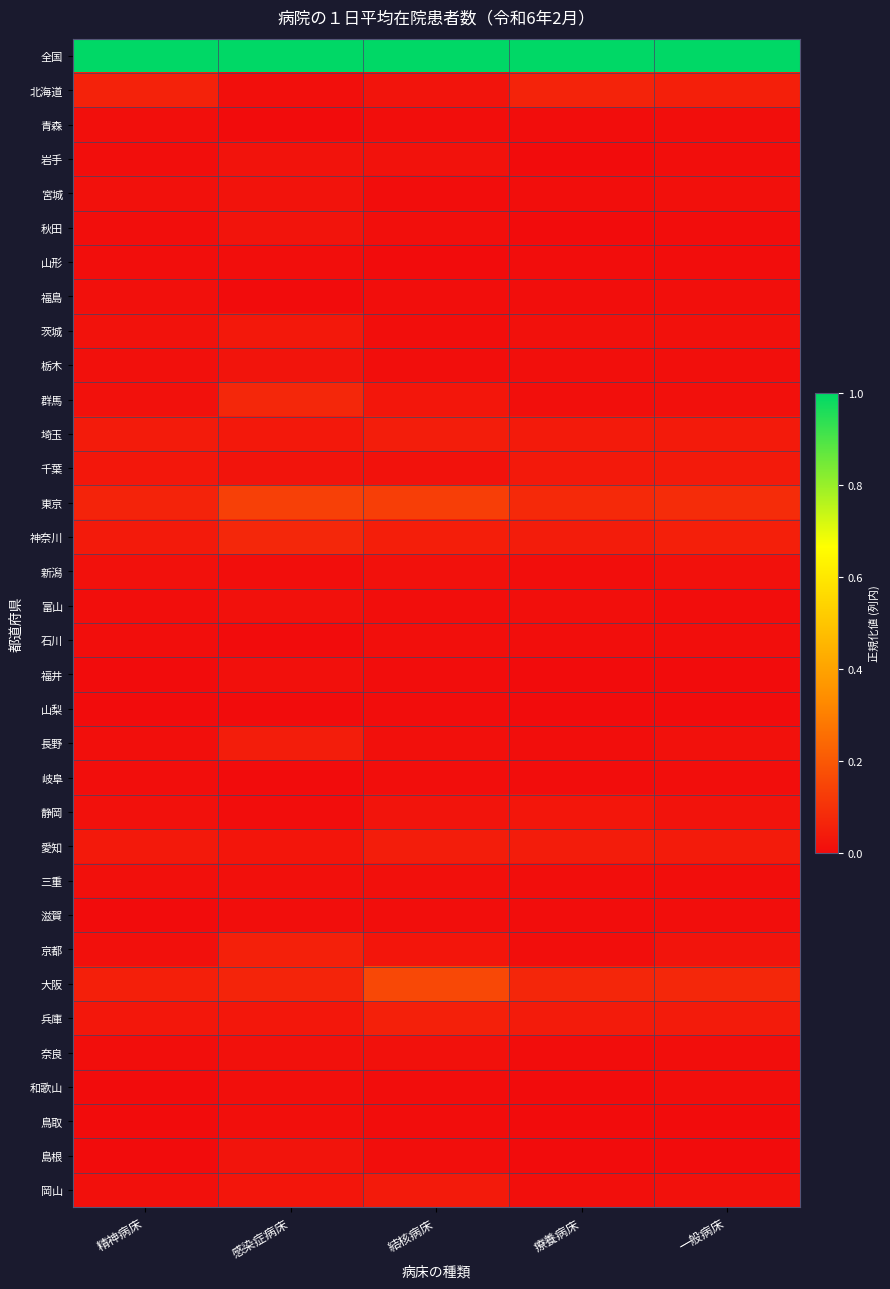

What is the total value across all series at 結核病床?

1.8